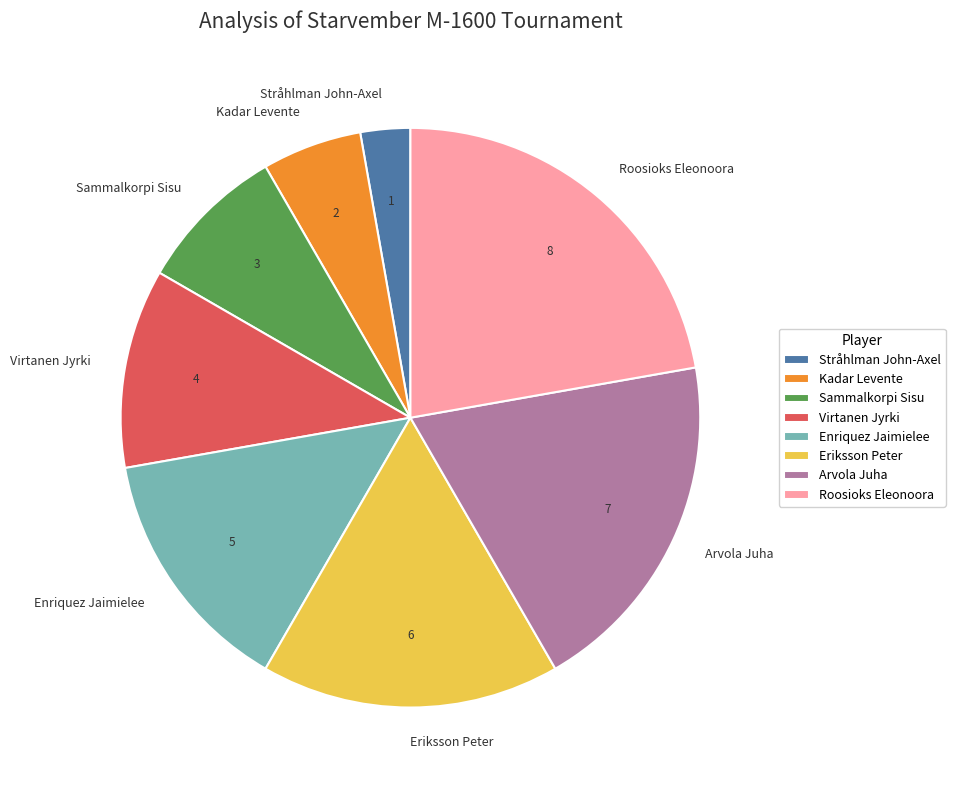

Combined, do Enriquez Jaimielee and Roosioks Eleonoora account for over 50%?

No